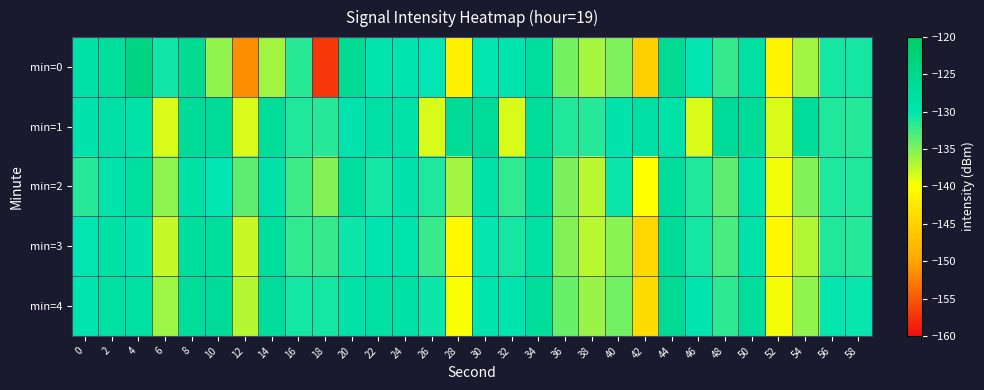

Which series has the widest spread of values?

min=0